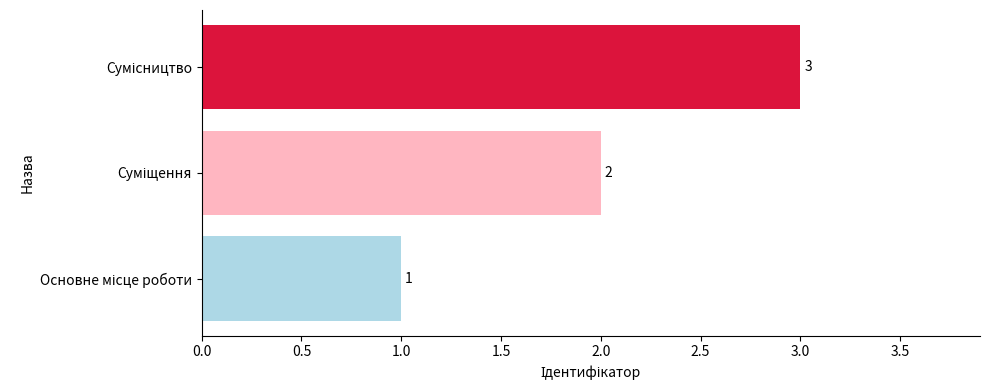

Count the values in the range 1 to 3.

3